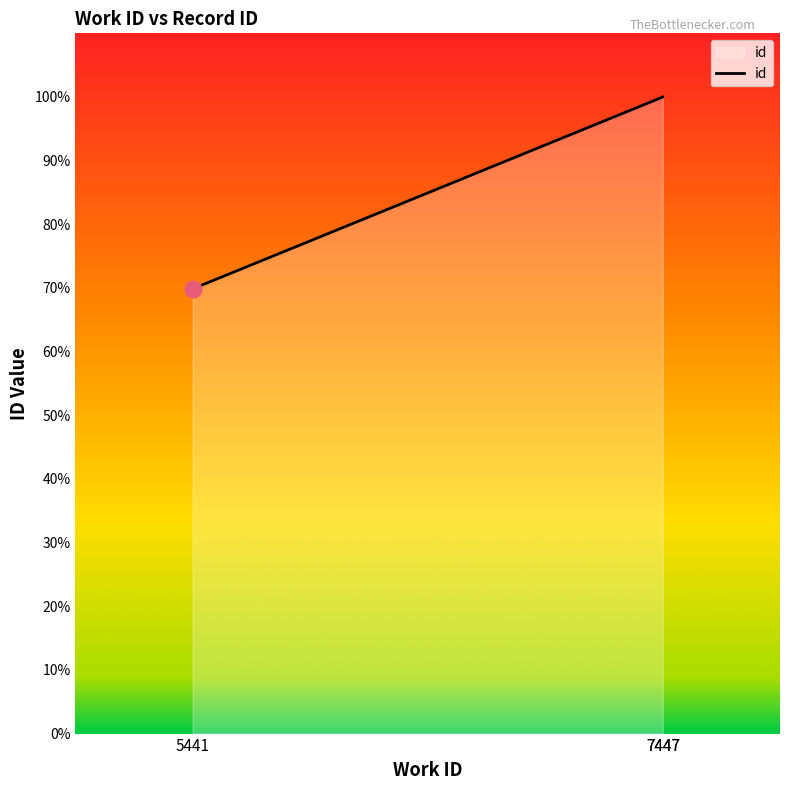

How many lines are shown in the chart?

1